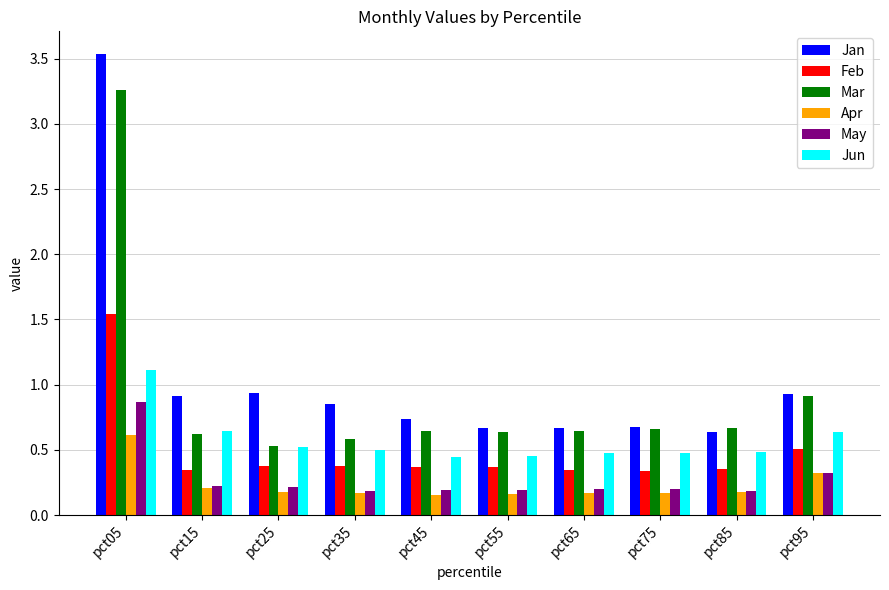

How many bars are there in total?

60